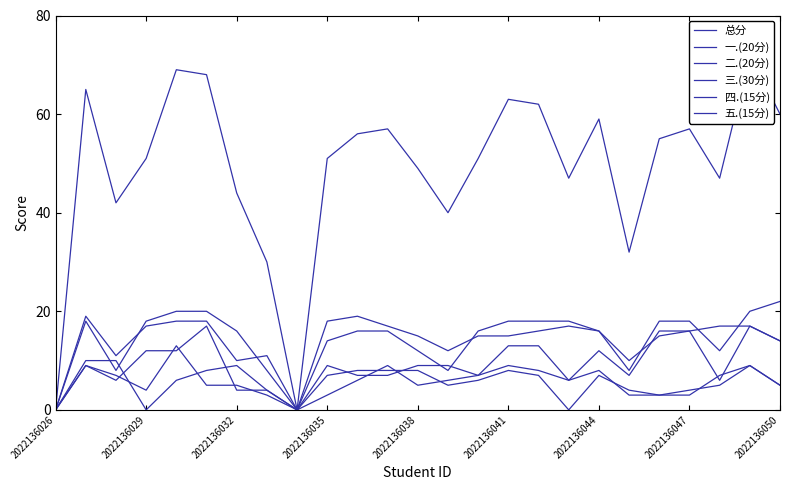

Which series has the largest total across all categories?

总分